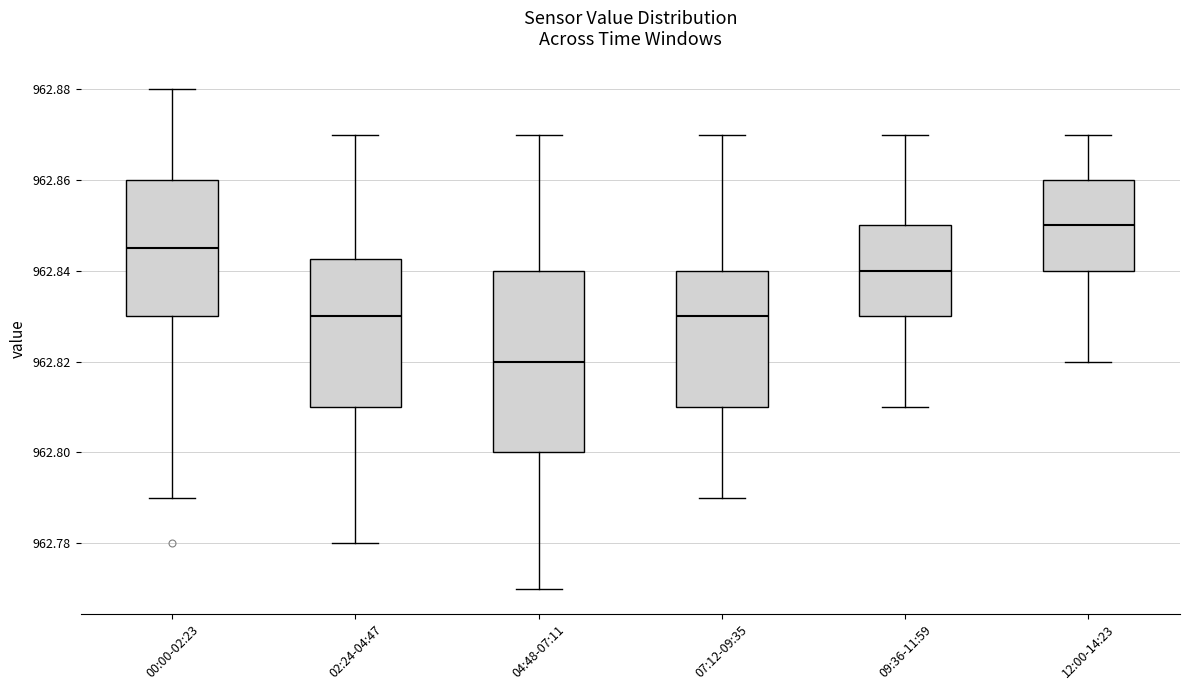

Where does the lower whisker of the box for 09:36-11:59 end on the y-axis? The values are not printed on the chart, so give them approximately, as read against the axis.

962.810